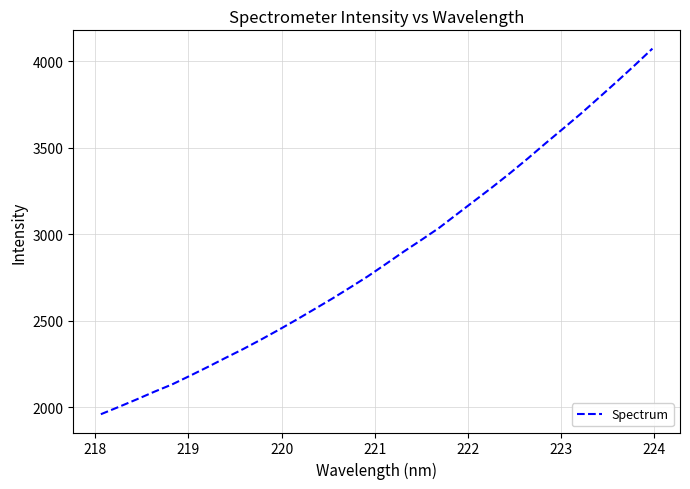

What is the difference between the maximum and minimum values?

2112.0